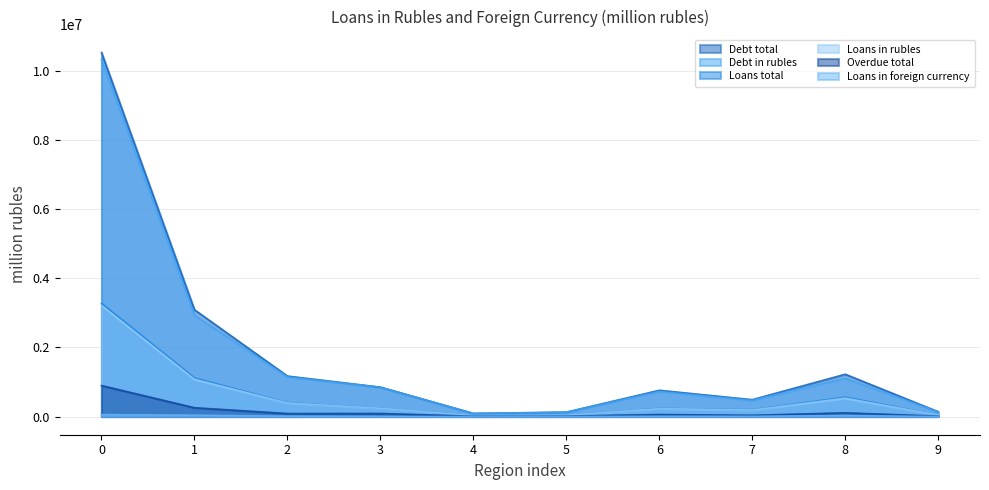

At how many categories does at least one series exceed 9952791?

1